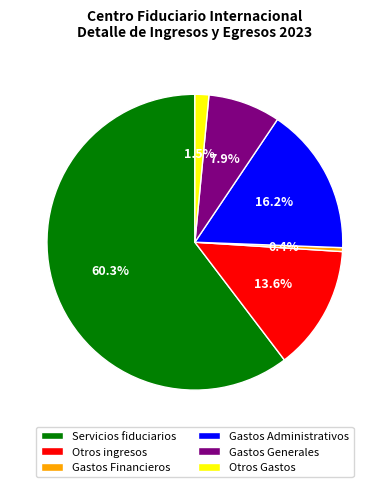

What is the smallest slice in the pie chart?

Gastos Financieros